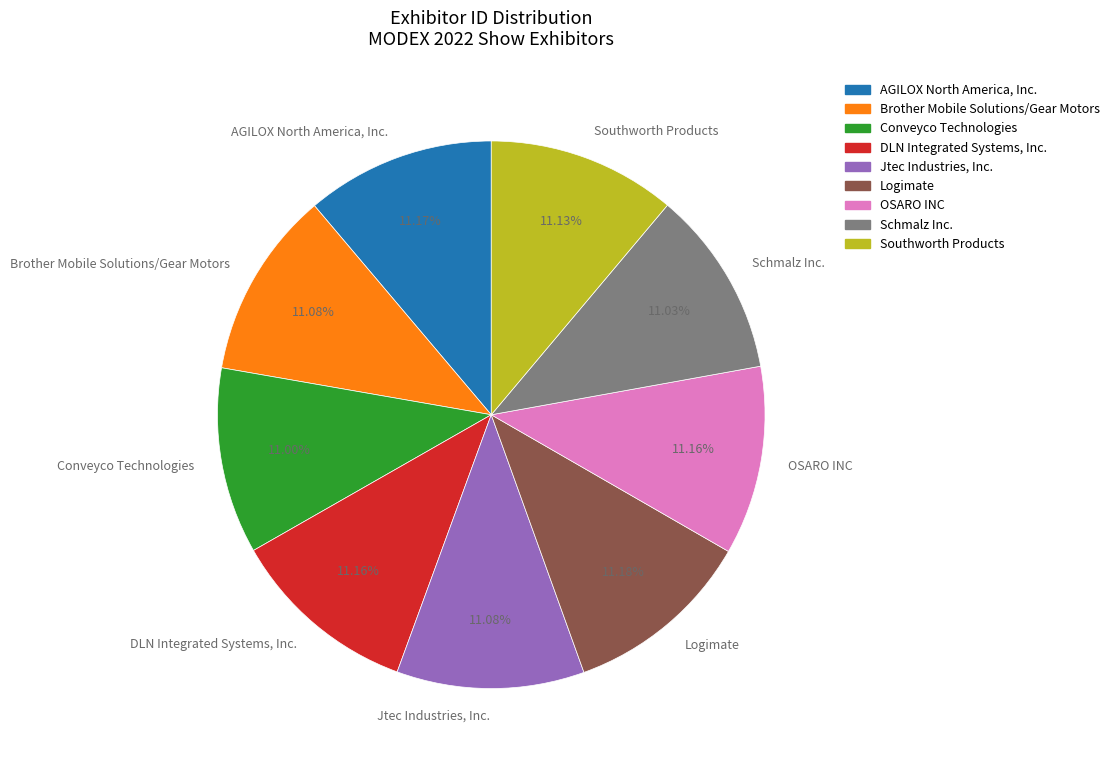

To the nearest percent, what is the combined percentage of Southworth Products and Brother Mobile Solutions/Gear Motors?

22%